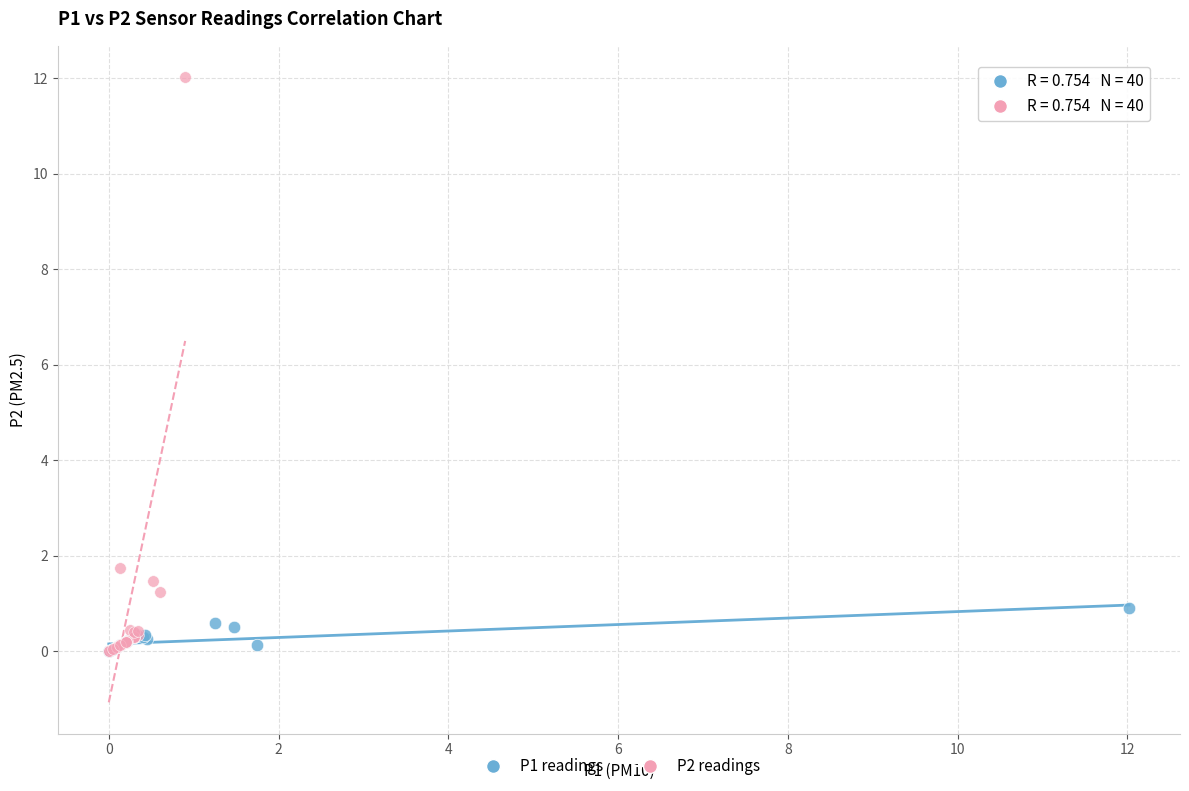

What are all the series names shown in the legend?

P1 readings, P2 readings